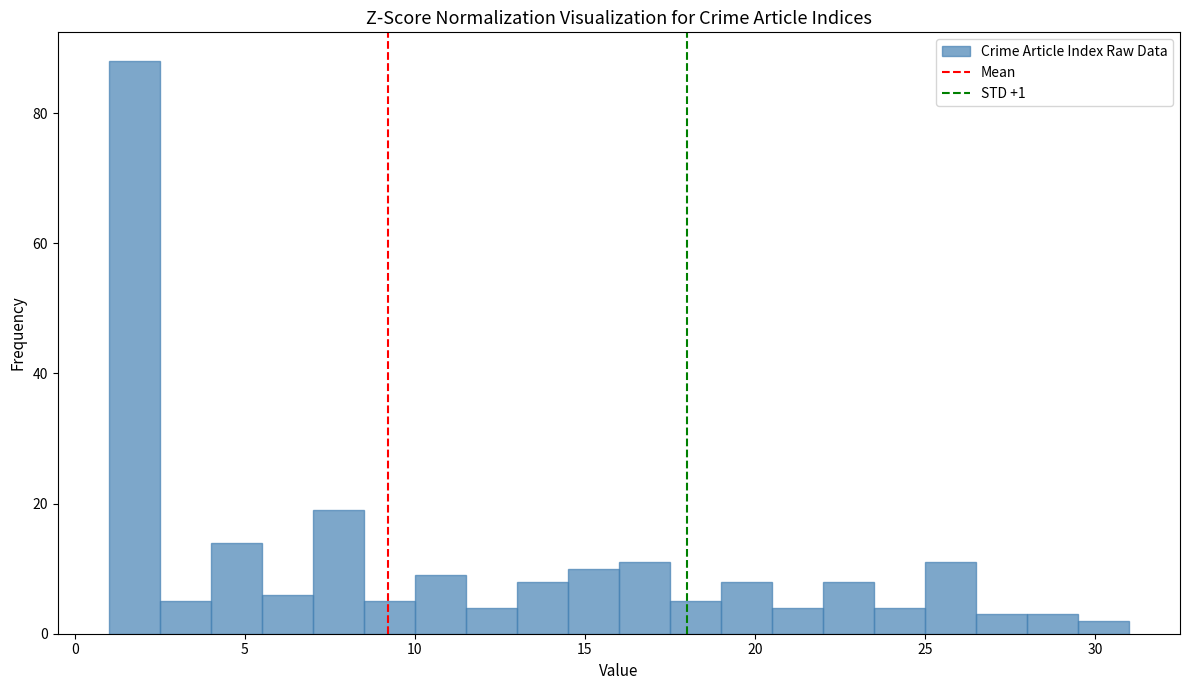

Around what value on the x-axis is the tallest bar? Give the approximate position of its centre, as read against the axis.

2.0